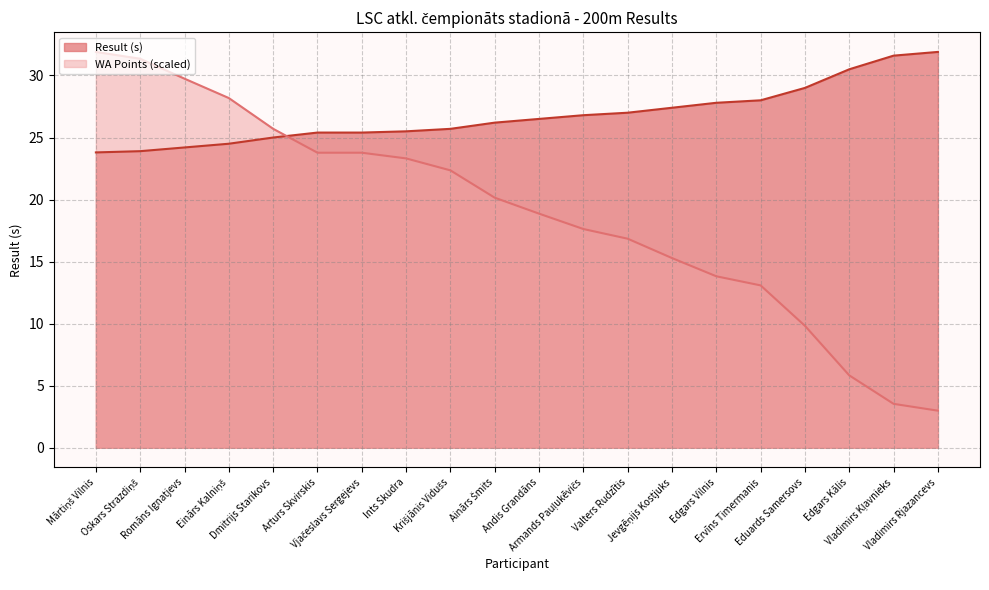

What are all the series names shown in the legend?

Result (s), WA Points (scaled)